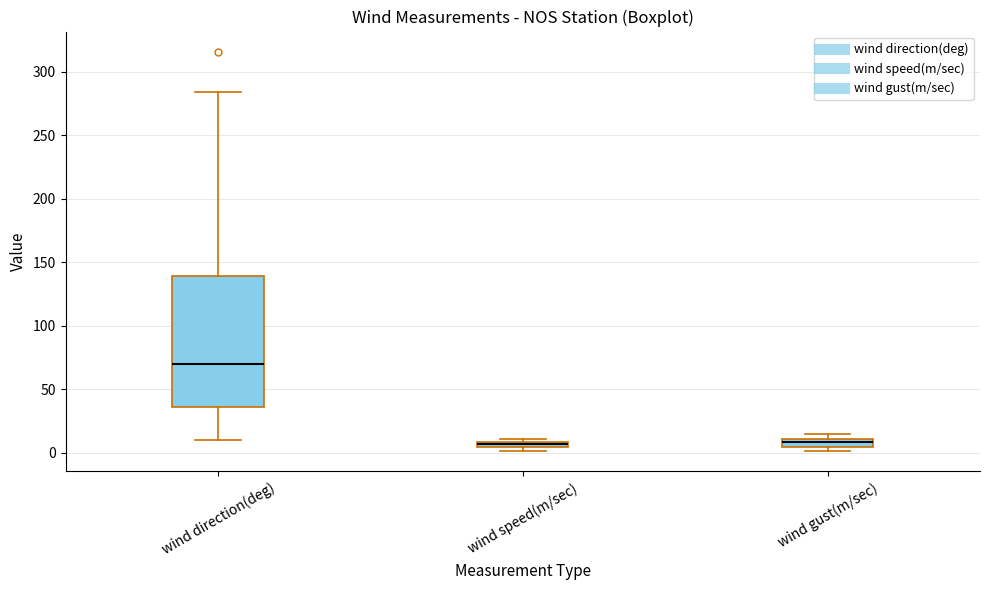

Comparing the boxes themselves (not the whiskers), which one is the tallest?

wind direction(deg)